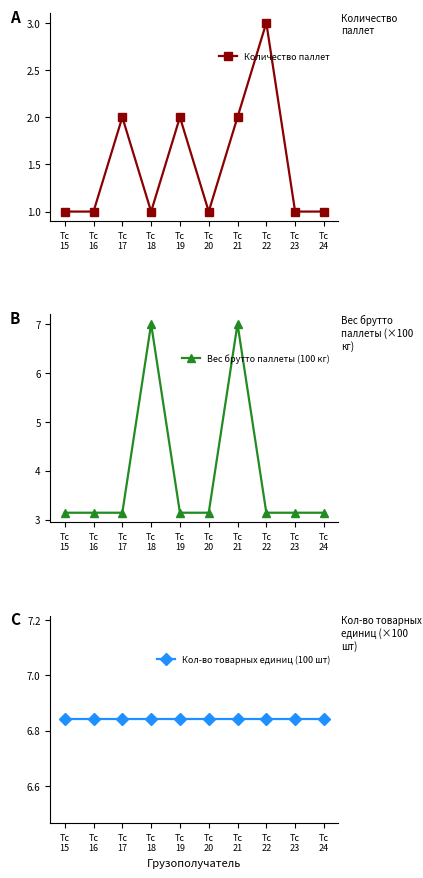

Reading right to left, list all the values displayed in this chart.

Количество паллет: 1.0	1.0	3.0	2.0	1.0	2.0	1.0	2.0	1.0	1.0
Вес брутто паллеты (100 кг): 3.1	3.1	3.1	7.0	3.1	3.1	7.0	3.1	3.1	3.1
Кол-во товарных единиц (100 шт): 6.8	6.8	6.8	6.8	6.8	6.8	6.8	6.8	6.8	6.8